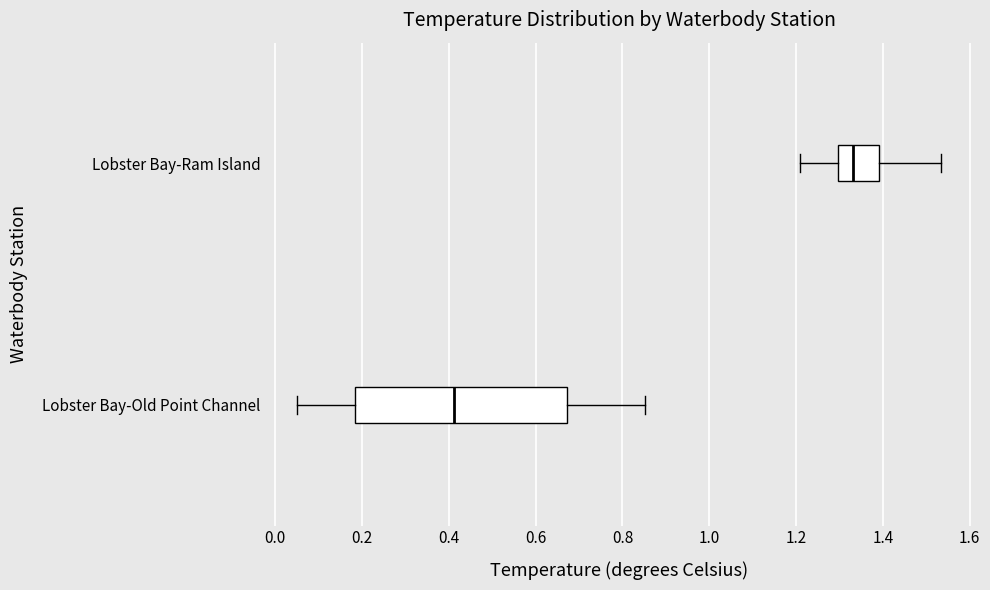

Reading bottom to top, transcribe this box plot: for each box, give where its median line is, the range the box spans, and where its two whiskers end, as read against the x-axis. The values are not printed on the chart, so give them approximately, as read against the axis.

Lobster Bay-Old Point Channel: median 0.42, box 0.18 to 0.68, whiskers 0.06 to 0.86
Lobster Bay-Ram Island: median 1.34, box 1.30 to 1.40, whiskers 1.20 to 1.54